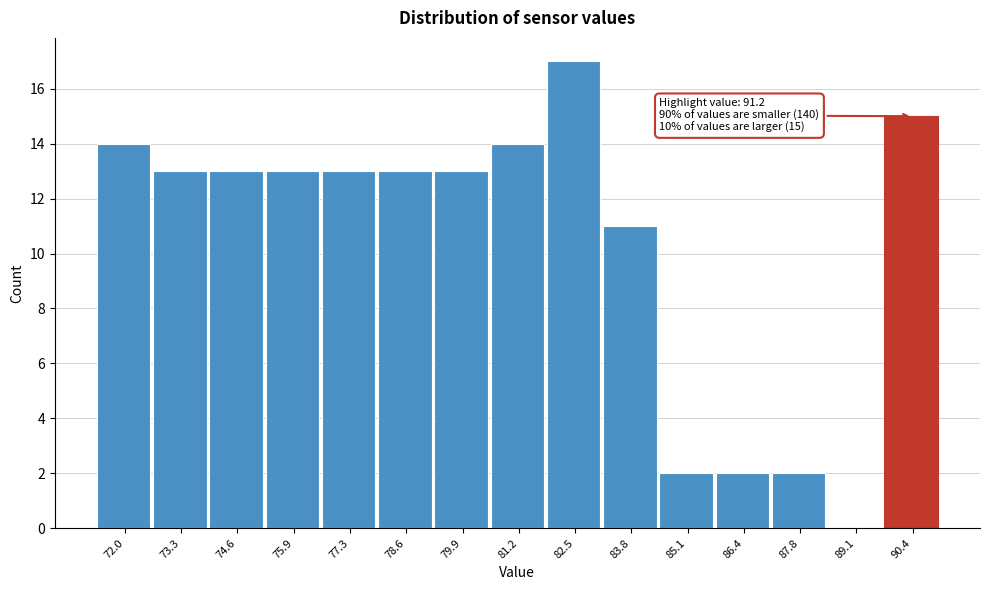

Reading left to right, extract all data points from this chart.

72.0=14	73.3=13	74.6=13	75.9=13	77.3=13	78.6=13	79.9=13	81.2=14	82.5=17	83.8=11	85.1=2	86.4=2	87.8=2	89.1=0	90.4=15